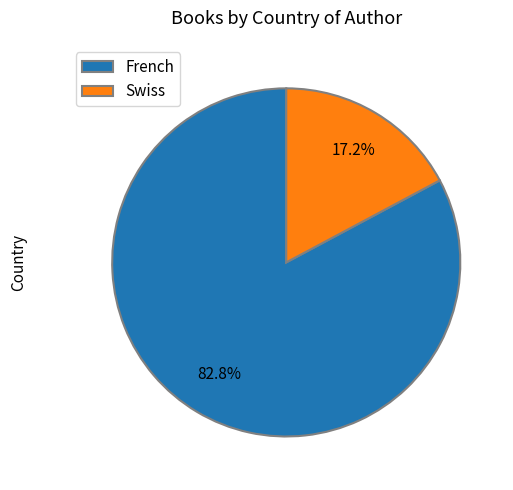

Does French account for over 50% of the chart?

Yes